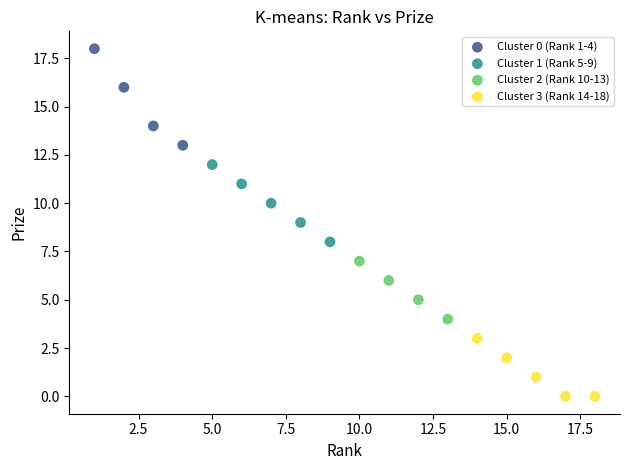

Which series reaches the maximum Y coordinate?

Cluster 0 (Rank 1-4)